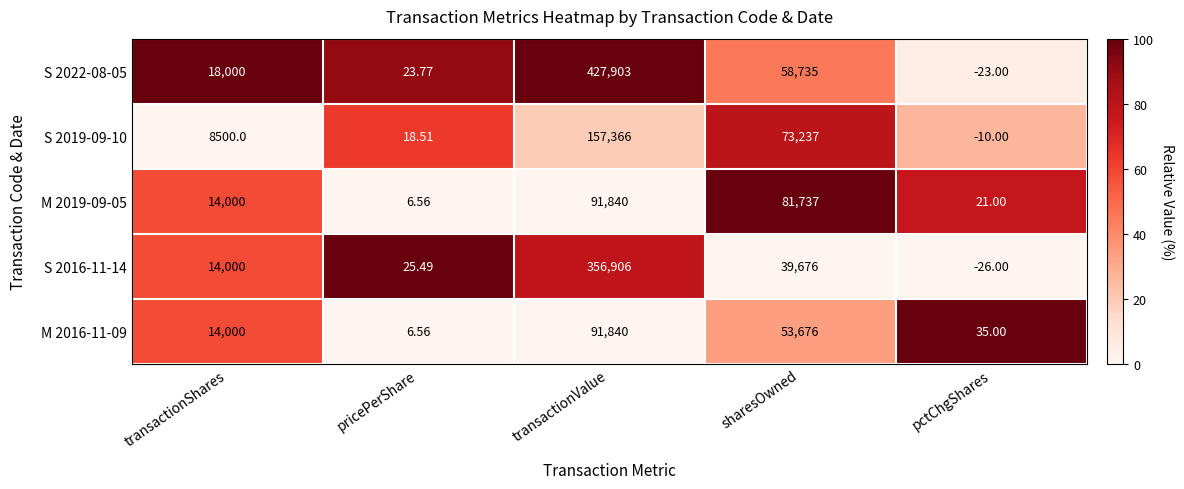

At which category is the sum across all series the highest?

transactionValue